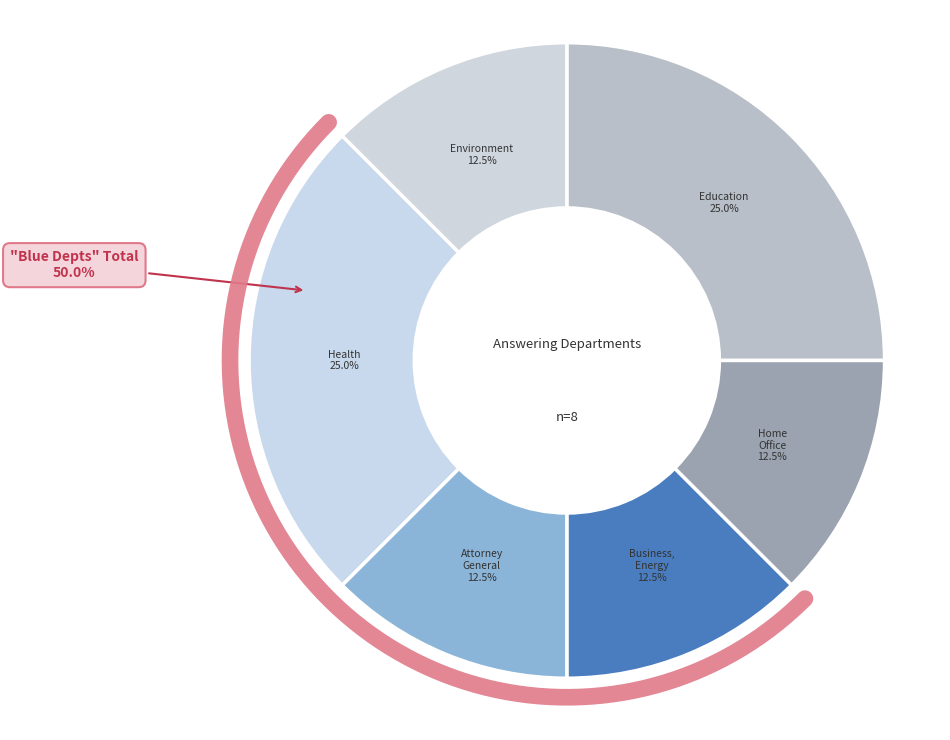

Is Environment, Food and Rural Affairs the majority of the pie?

No